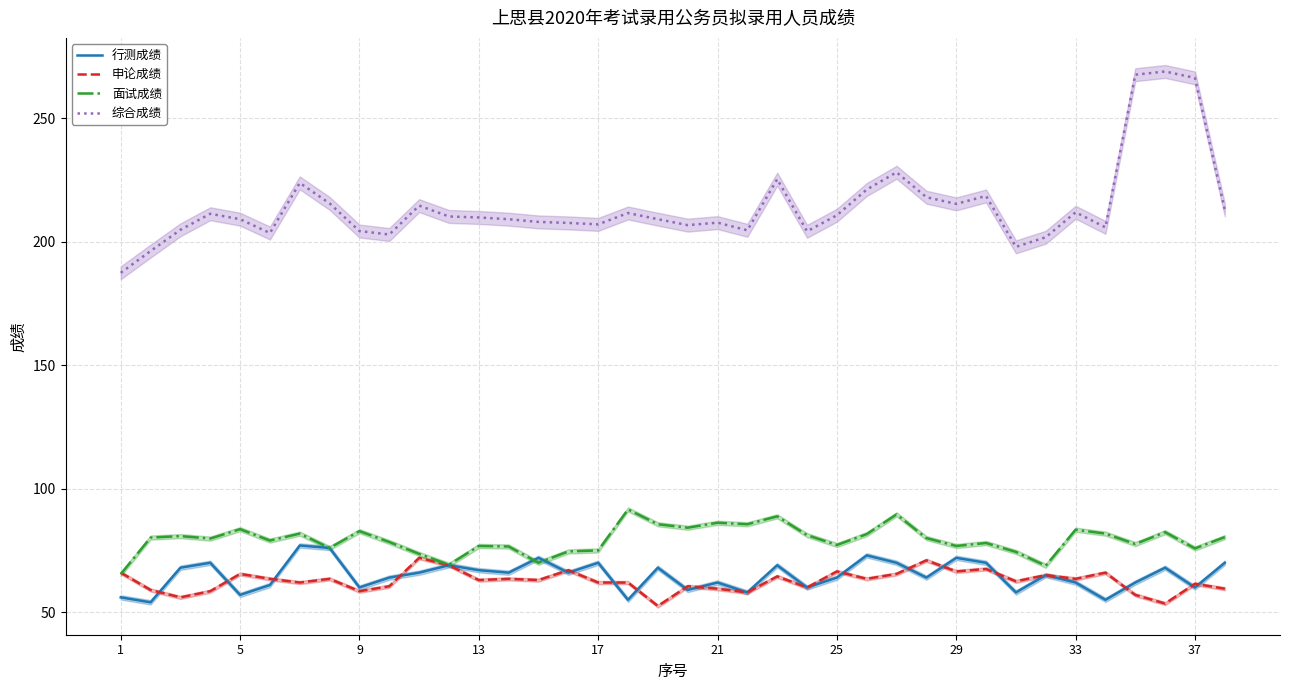

Between 19 and 31, which series saw the biggest shift?

面试成绩